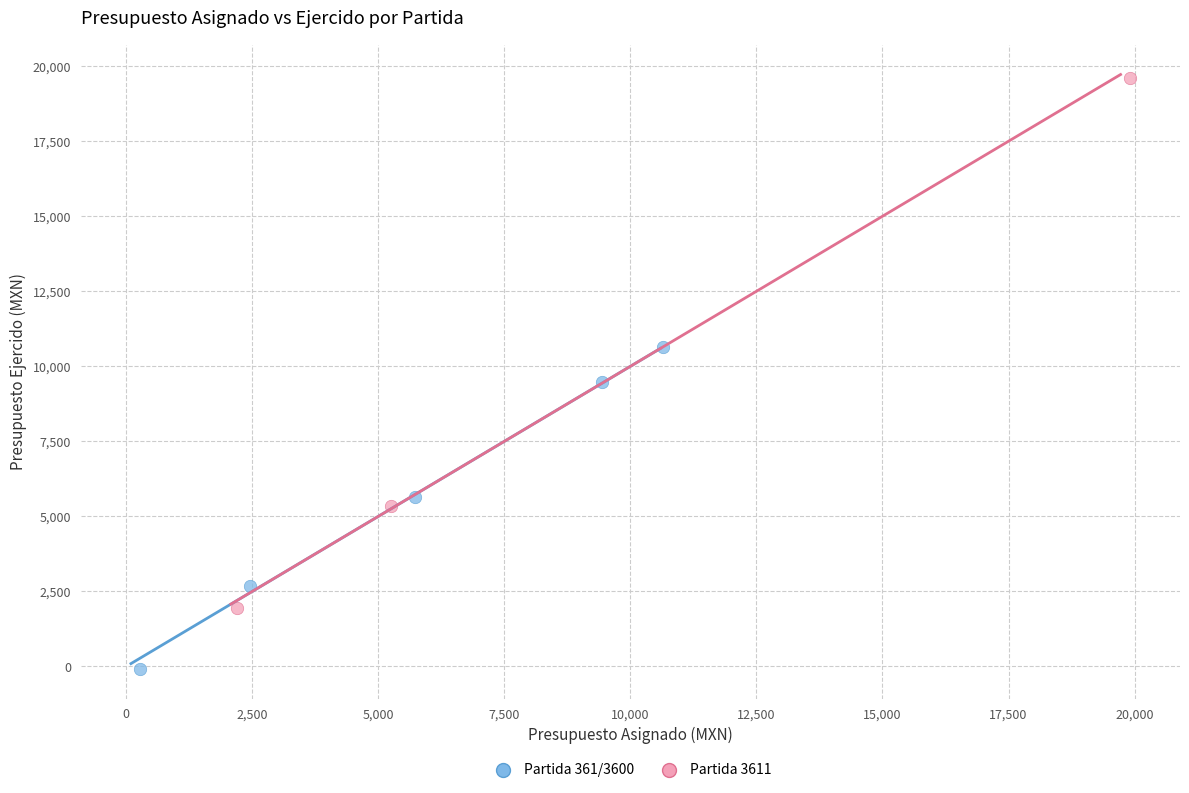

Which series has the largest Y range (max minus min)?

Partida 3611